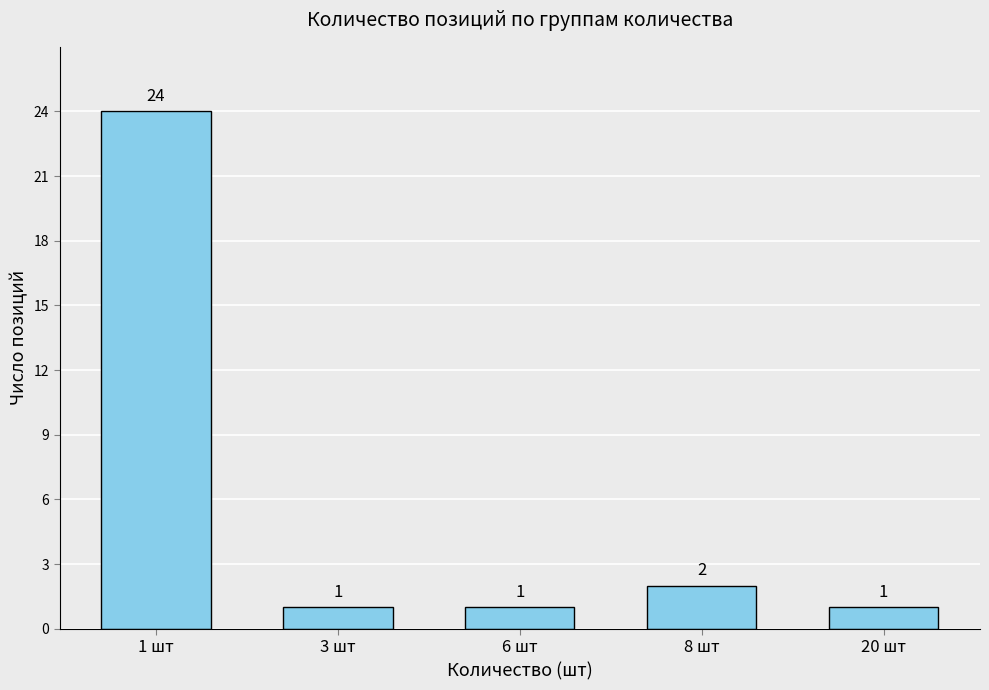

What is the sum of all values?

29